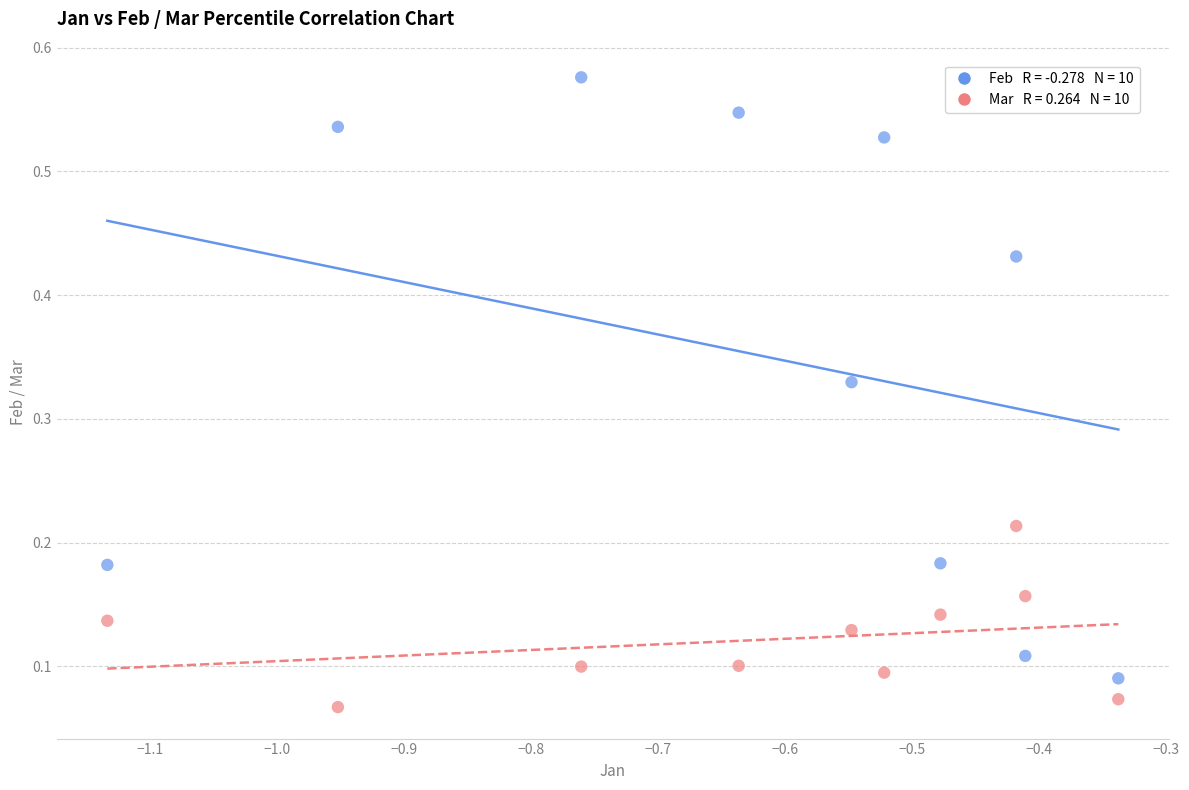

Across all data points, what is the range of X values (max minus min)?

0.8